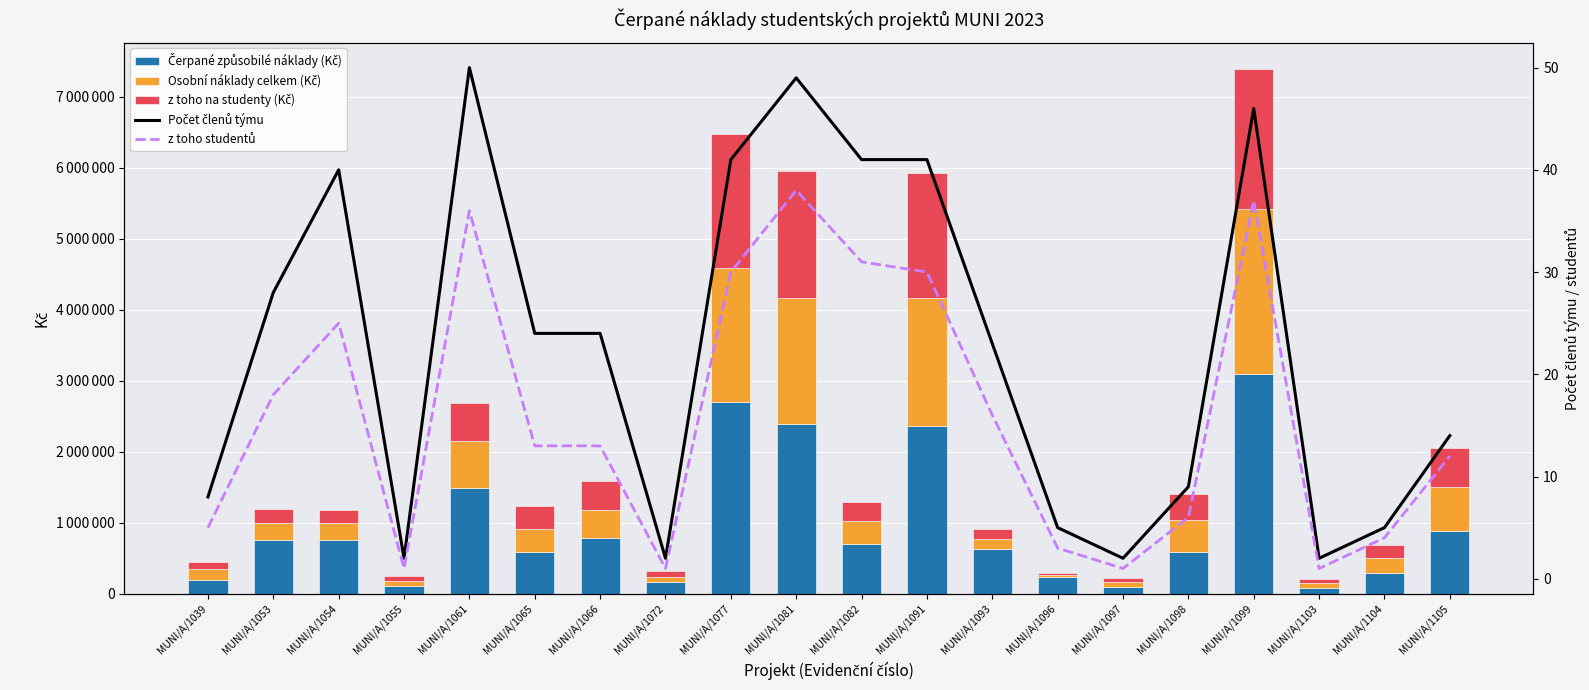

Which series has the largest range (max minus min)?

Čerpané způsobilé náklady (Kč)